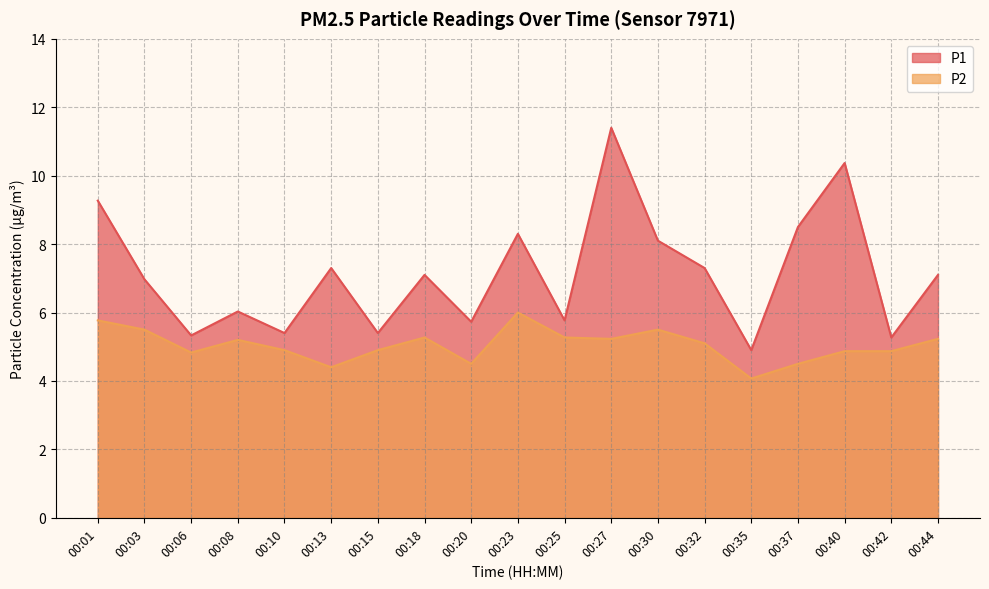

Reading right to left, extract all data points from this chart.

P1: 7.1	5.3	10.4	8.5	4.9	7.3	8.1	11.4	5.8	8.3	5.7	7.1	5.4	7.3	5.4	6.0	5.3	7.0	9.3
P2: 5.2	4.9	4.9	4.5	4.1	5.1	5.5	5.2	5.3	6.0	4.5	5.3	4.9	4.4	4.9	5.2	4.8	5.5	5.8